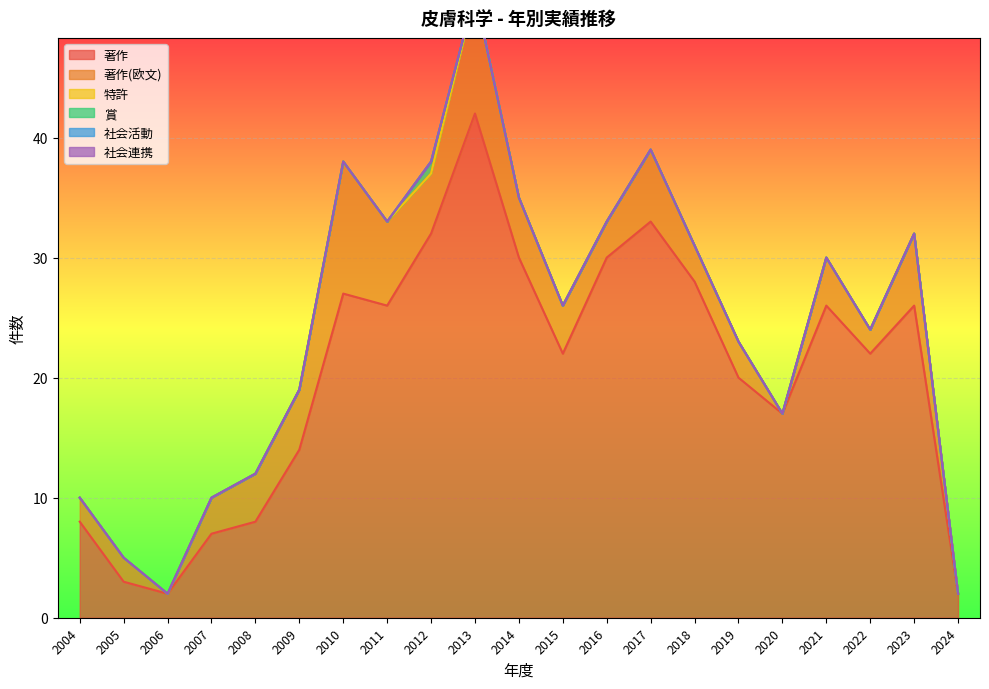

Which label corresponds to the largest value in the chart?

2013